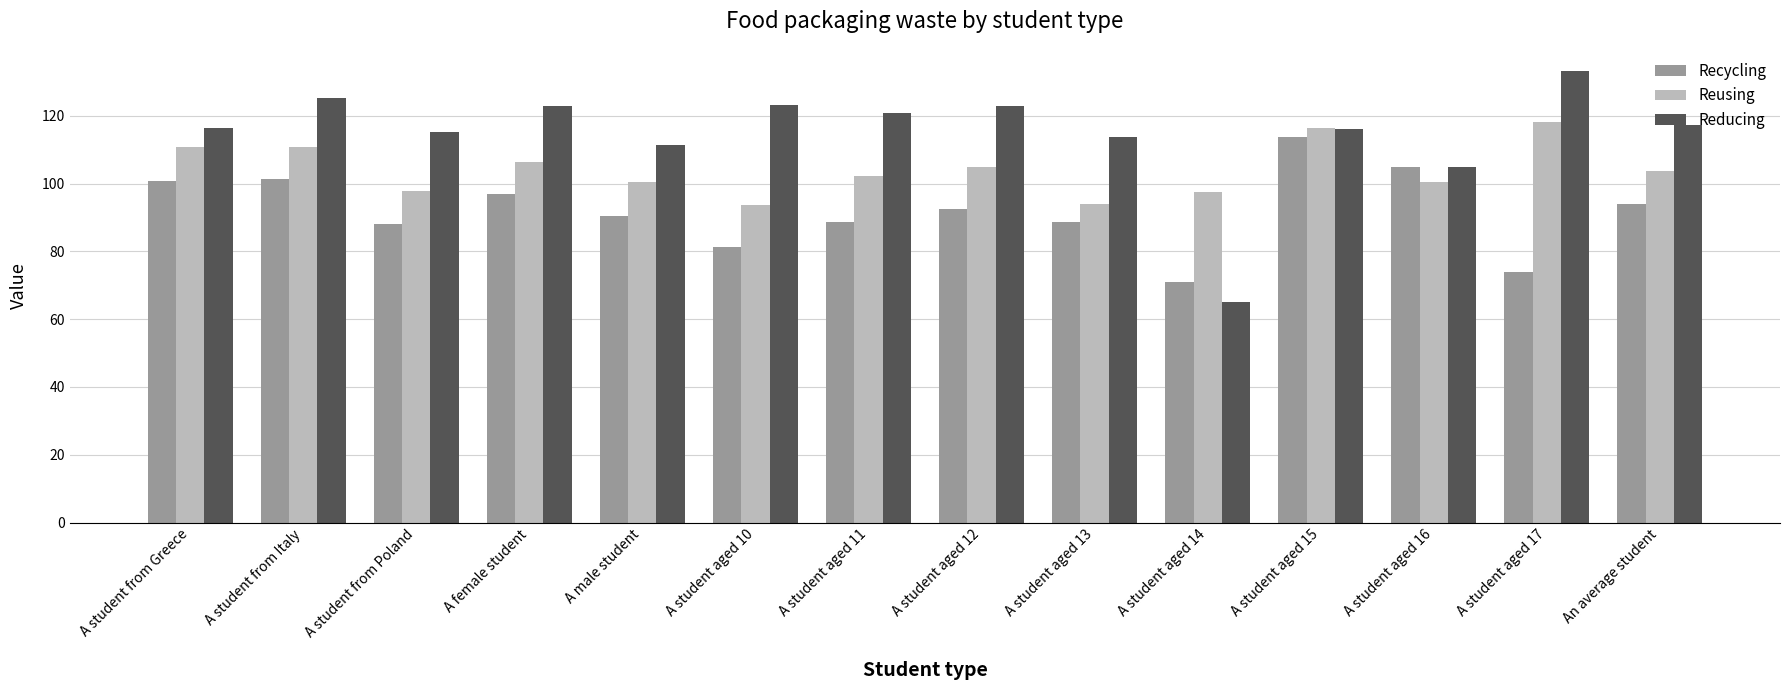

What is the difference between the maximum and minimum values in the Reducing series?

68.0